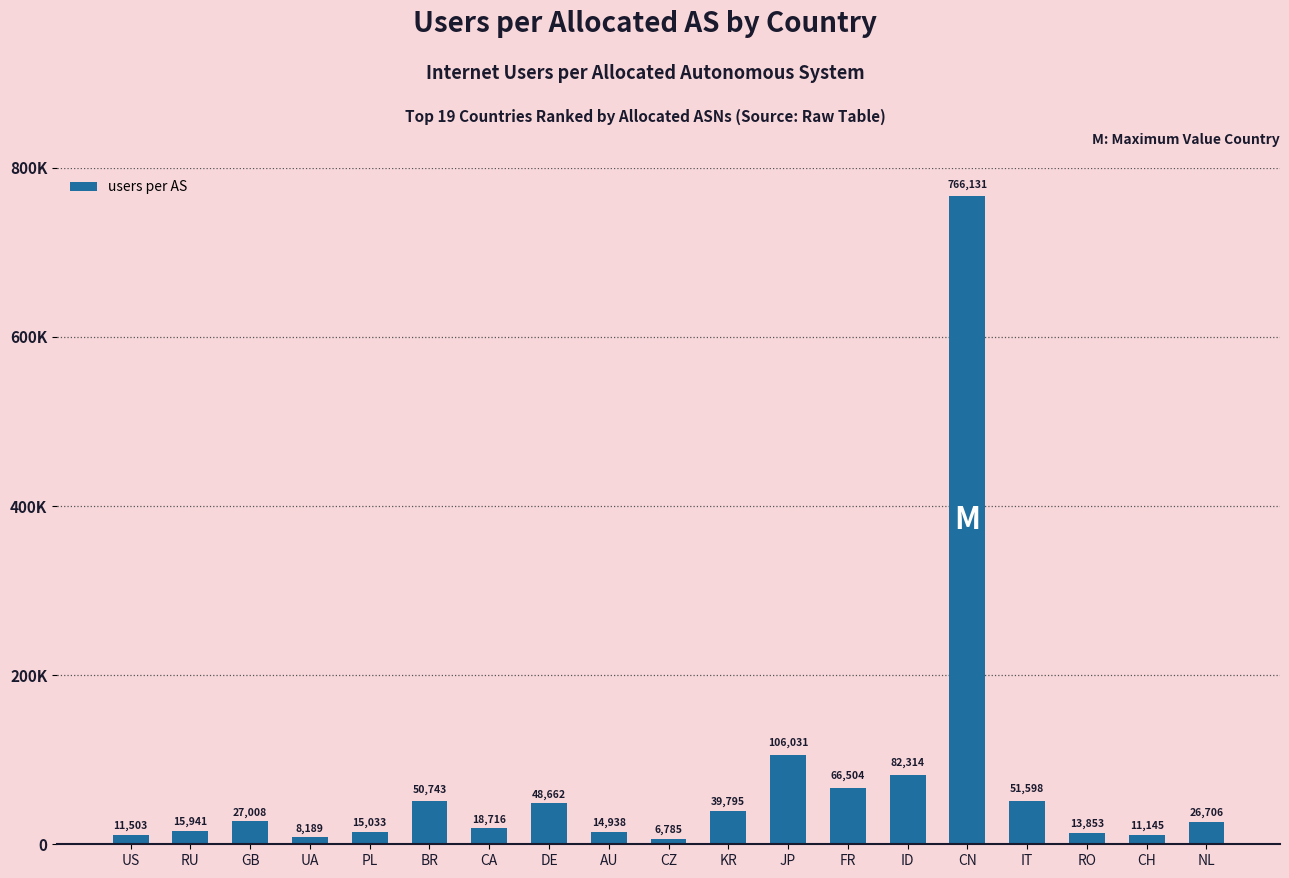

What is the label of the 9th bar from the right?

KR